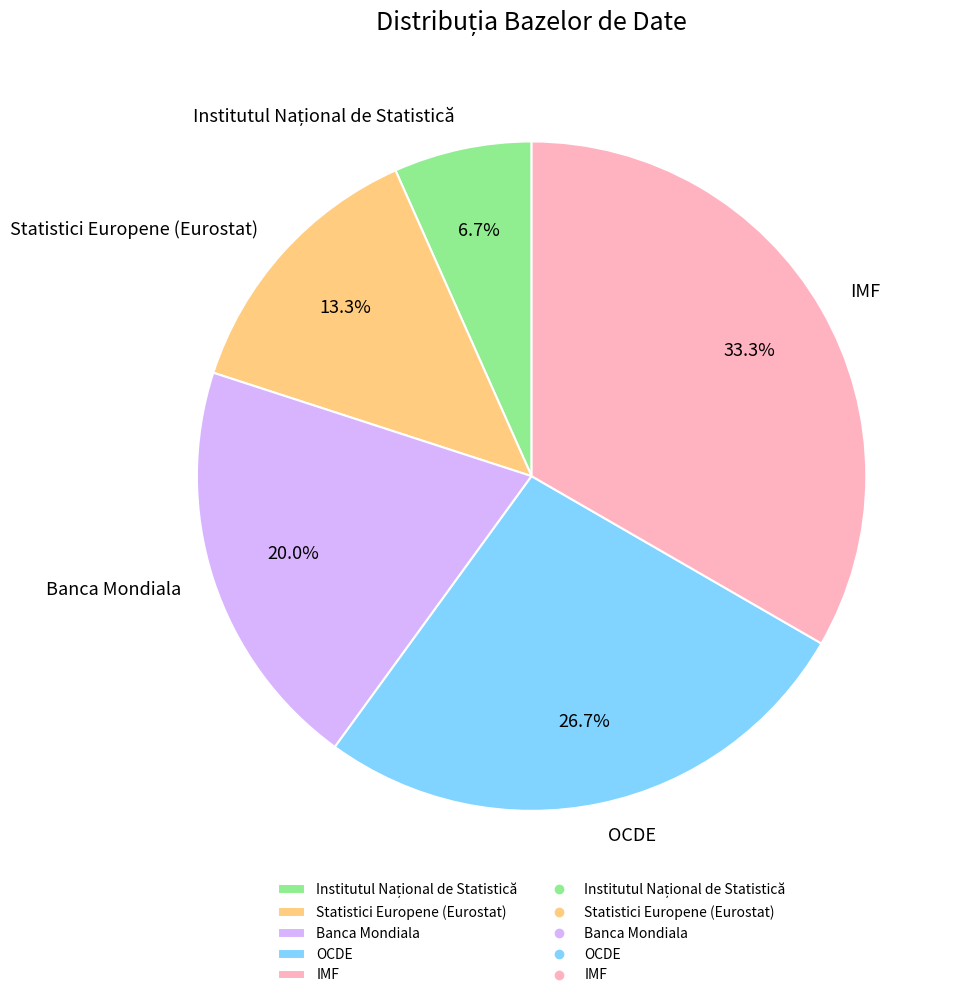

How many segments does this pie chart have?

5